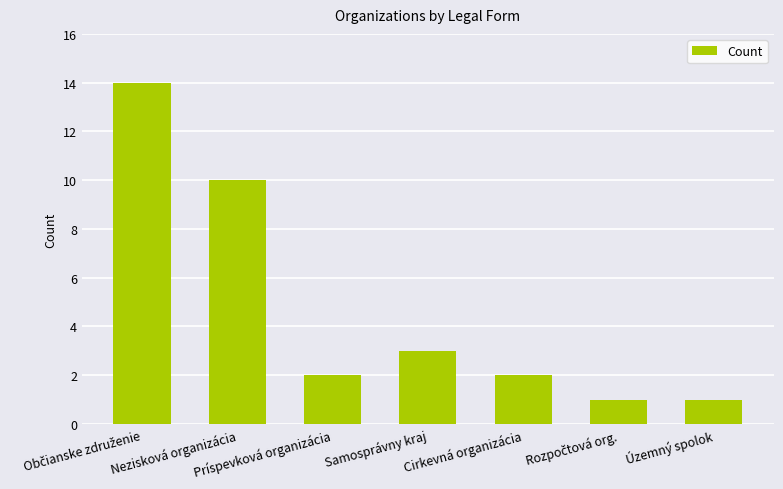

What position from the left is Nezisková organizácia?

2